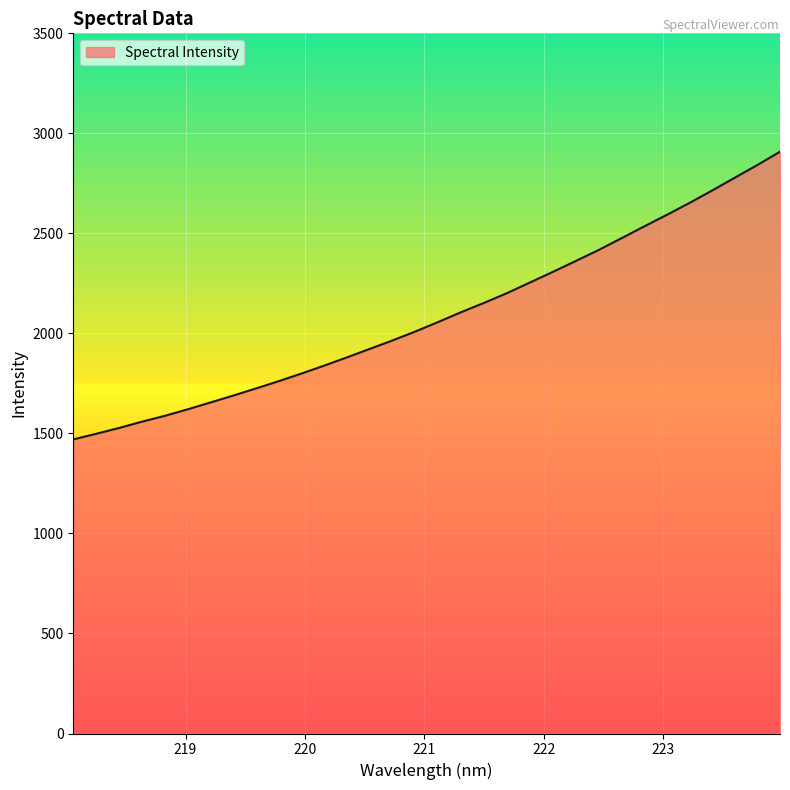

True or false: the data has more than 0 interior local peaks.

False